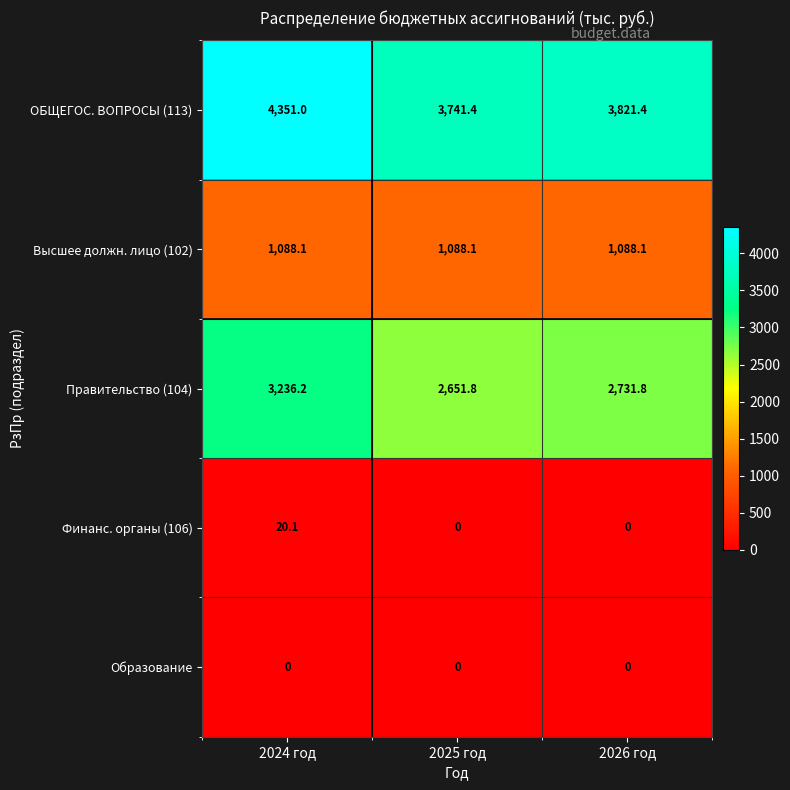

What is the minimum value for ОБЩЕГОС. ВОПРОСЫ (113)?

3741.4